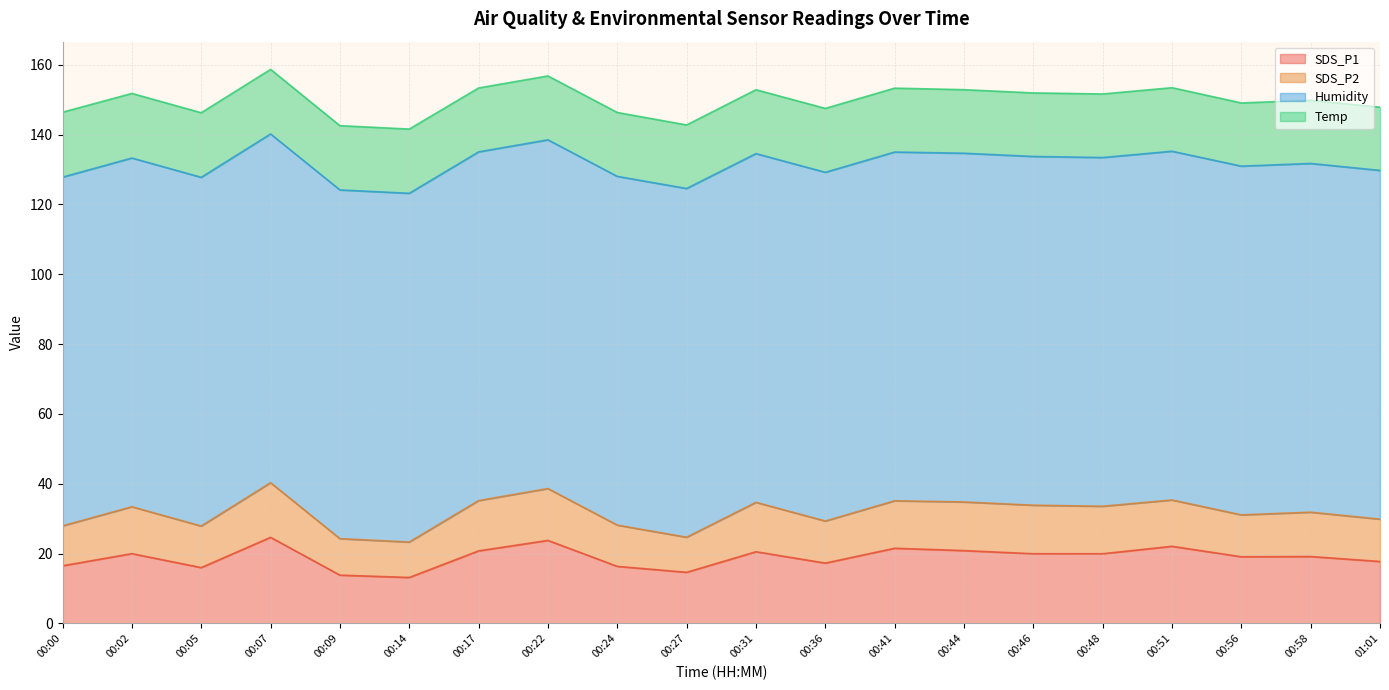

Reading left to right, transcribe all the data shown in this chart.

SDS_P1: 16.5	20.0	16.0	24.6	13.8	13.2	20.8	23.8	16.3	14.6	20.5	17.3	21.5	20.9	19.9	19.9	22.1	19.1	19.1	17.7
SDS_P2: 11.4	13.4	11.9	15.7	10.4	10.2	14.4	14.8	11.8	10.1	14.2	12.1	13.6	13.9	13.9	13.6	13.3	12.0	12.7	12.1
Humidity: 99.9	99.9	99.9	99.9	99.9	99.9	99.9	99.9	99.9	99.9	99.9	99.9	99.9	99.9	99.9	99.9	99.9	99.9	99.9	99.9
Temp: 18.6	18.5	18.5	18.5	18.4	18.4	18.3	18.3	18.3	18.2	18.3	18.3	18.3	18.2	18.2	18.2	18.2	18.1	18.1	18.1